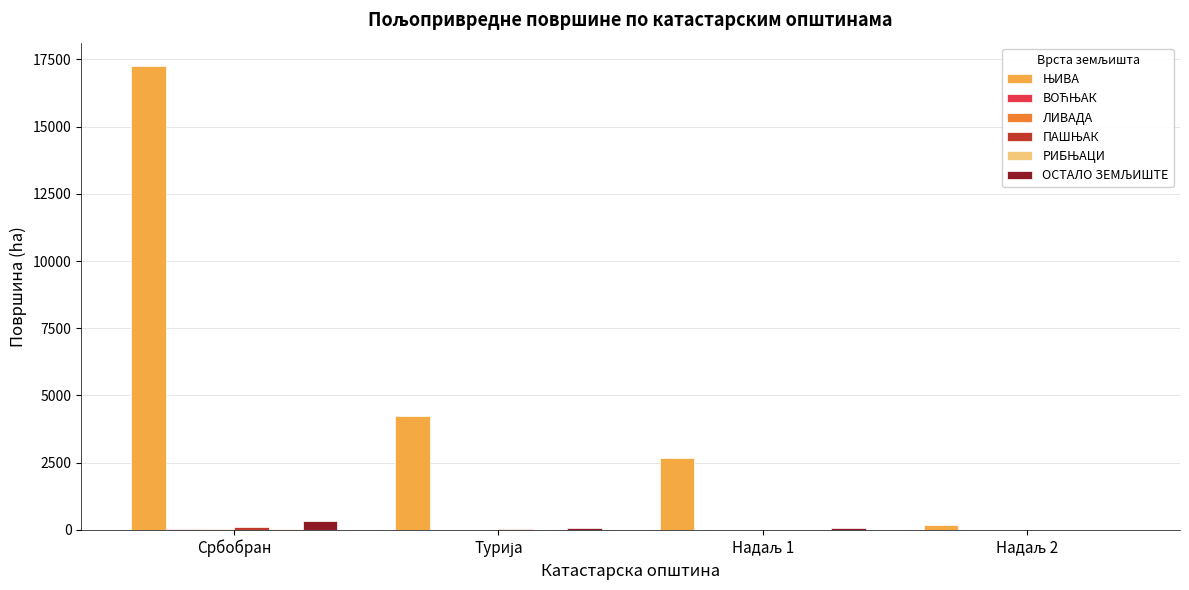

Which category has the highest value across all series?

Србобран